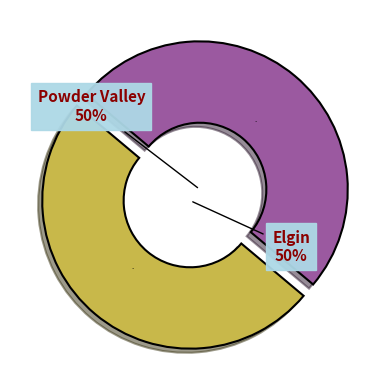

How many segments does this pie chart have?

2